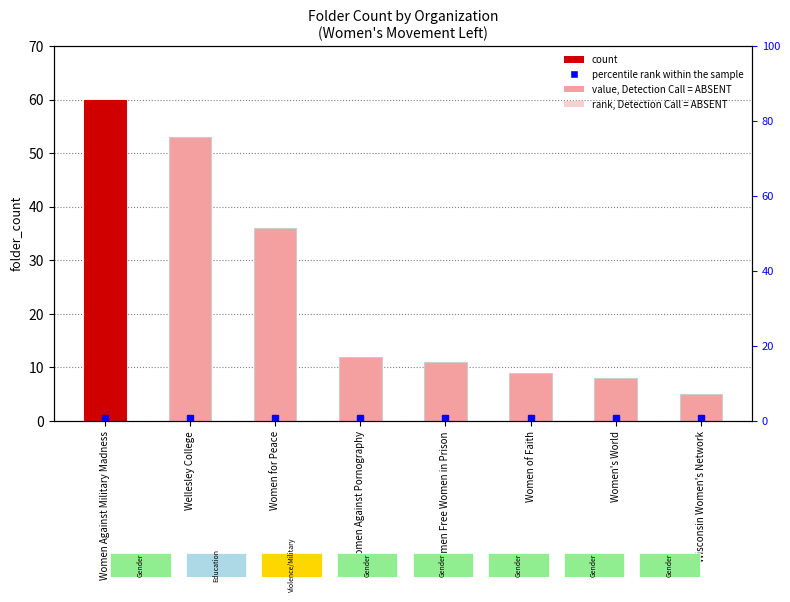

Which label corresponds to the smallest value in the chart?

Wisconsin Women's Network